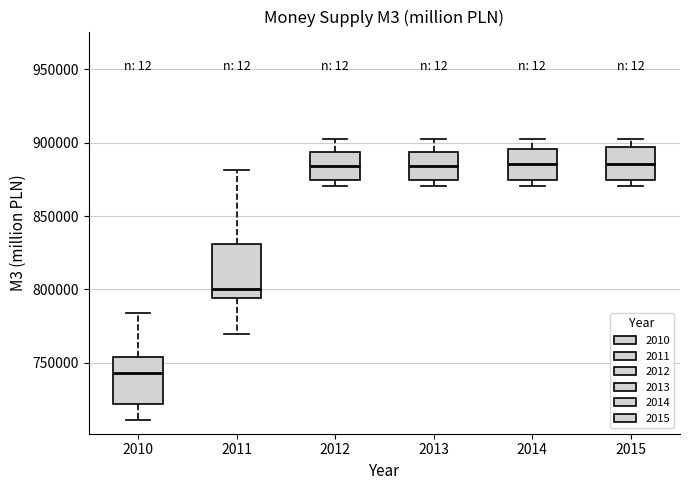

Where is the lower edge of the box at x = 2014 on the y-axis? The values are not printed on the chart, so give them approximately, as read against the axis.

875000